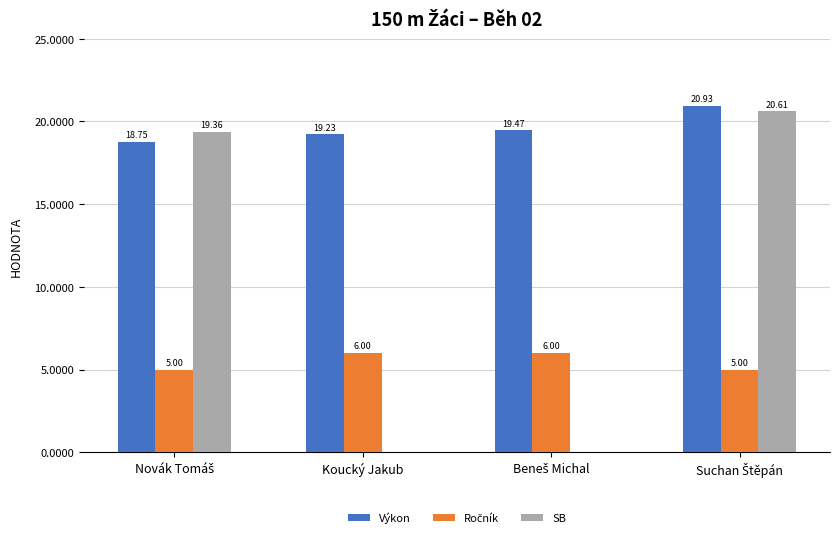

Which series has the largest total across all categories?

Výkon